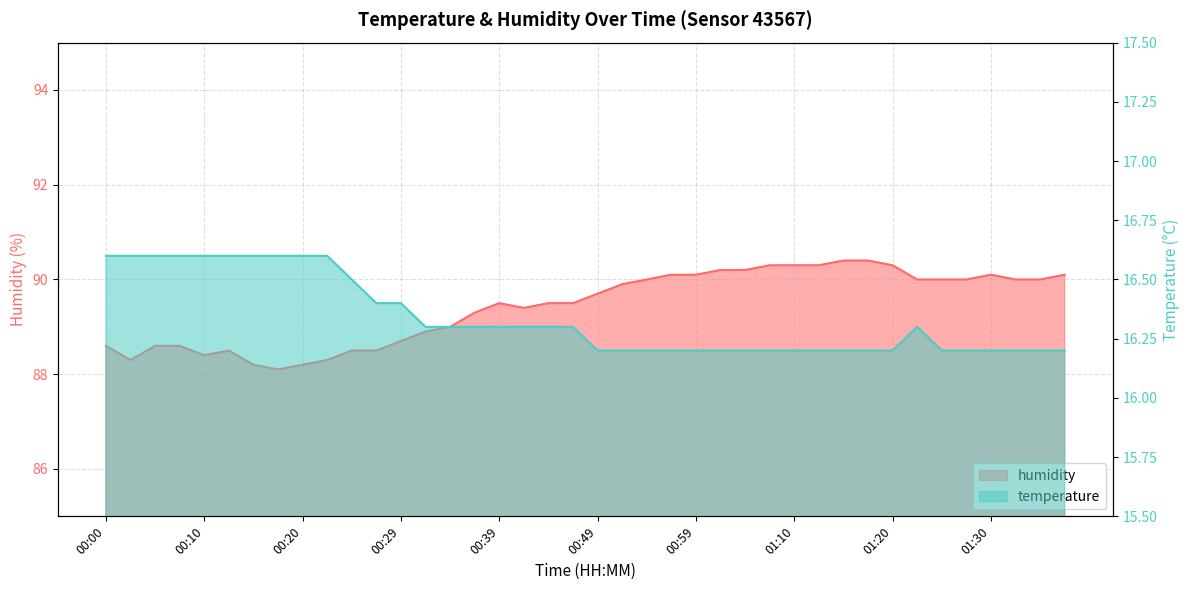

At 01:23, list the series in order from largest to smallest.

humidity, temperature